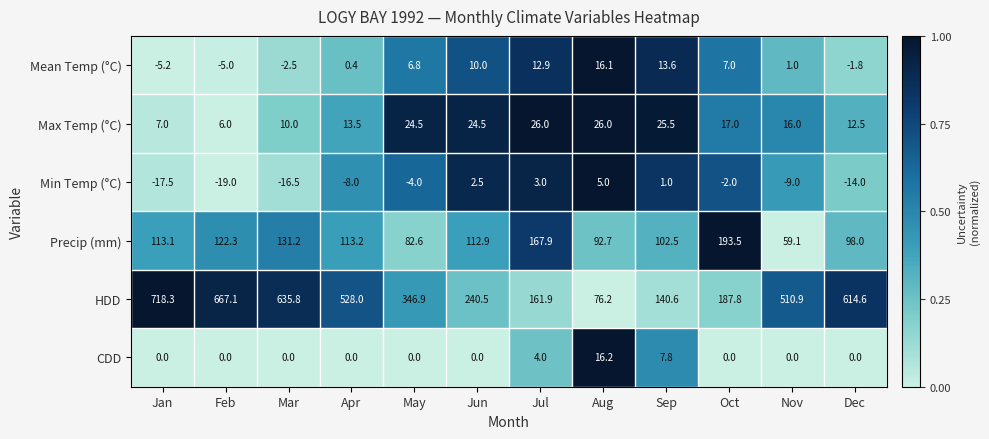

What is the greatest value displayed?

718.3